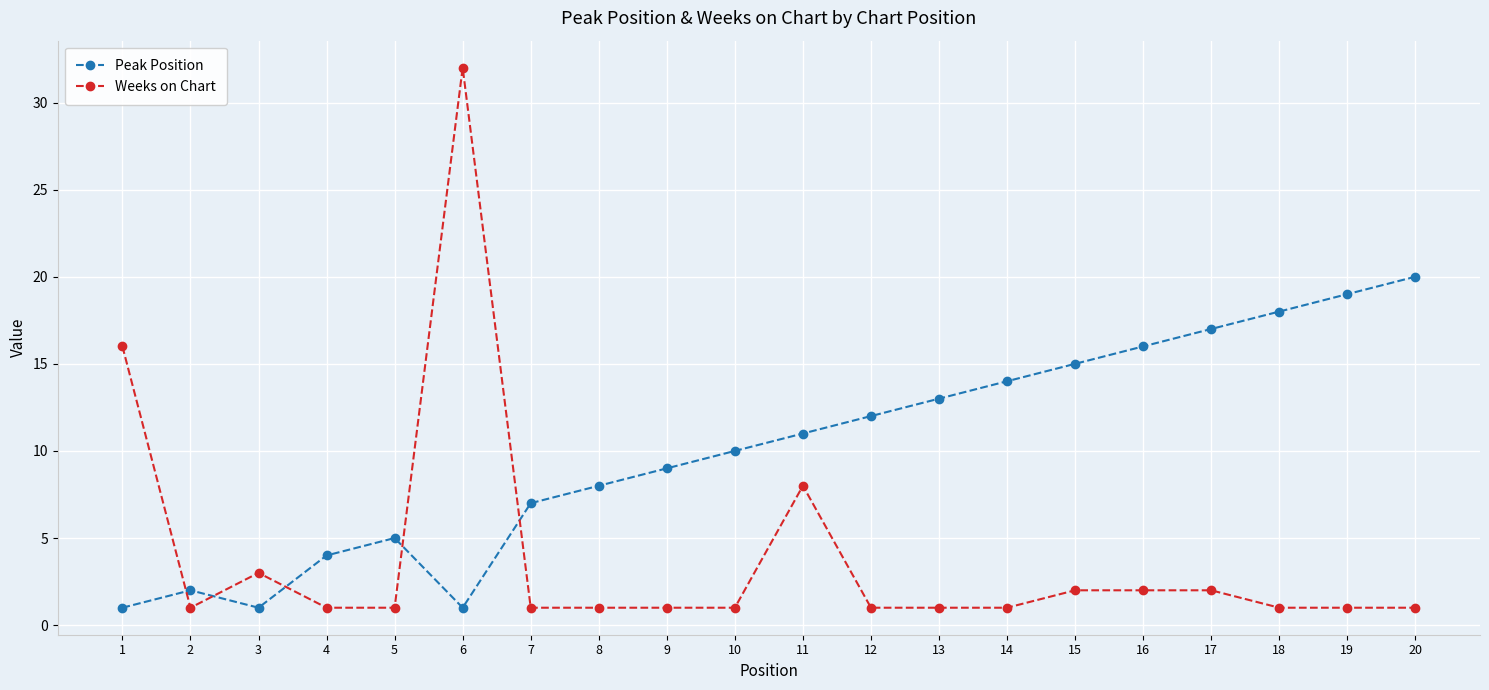

Which series has the largest range (max minus min)?

Weeks on Chart